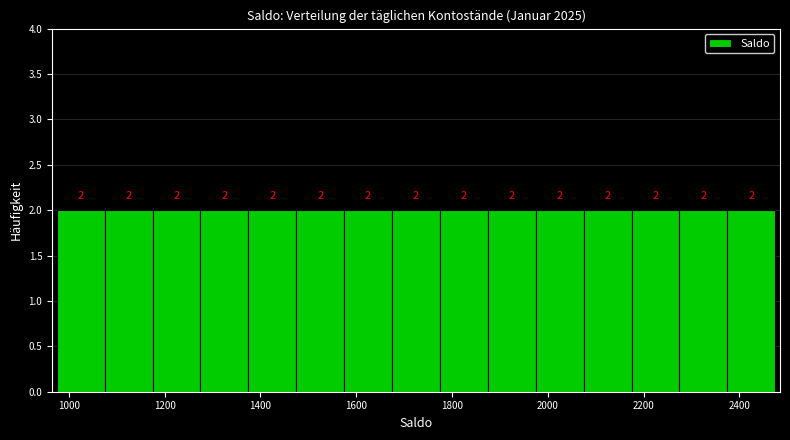

Reading left to right, list every bar in this chart as the range it spans on the x-axis followed by its height. The bar edges are not printed on the chart, so give them approximately, as read against the axis.

975 to 1075: 2
1075 to 1175: 2
1175 to 1275: 2
1275 to 1375: 2
1375 to 1475: 2
1475 to 1575: 2
1575 to 1675: 2
1675 to 1775: 2
1775 to 1875: 2
1875 to 1975: 2
1975 to 2075: 2
2075 to 2175: 2
2175 to 2275: 2
2275 to 2375: 2
2375 to 2475: 2